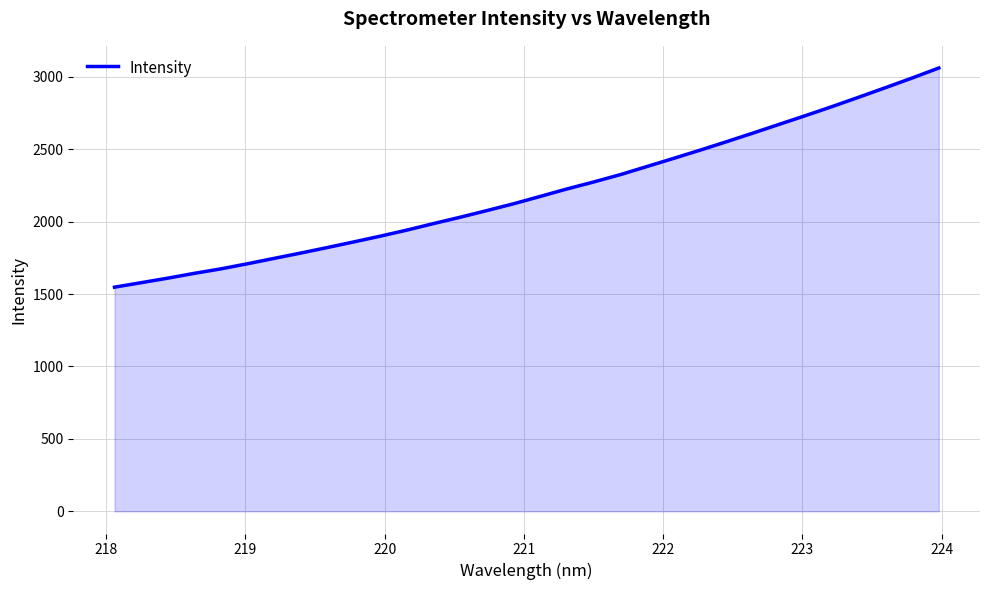

What is the minimum value shown in the chart?

1547.2